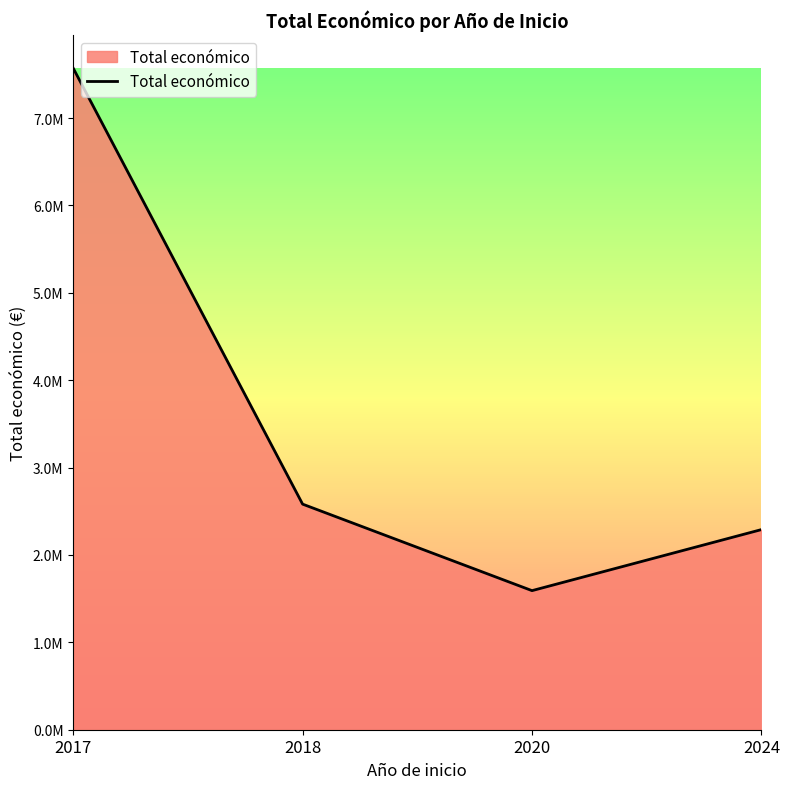

What is the minimum value shown in the chart?

1591588